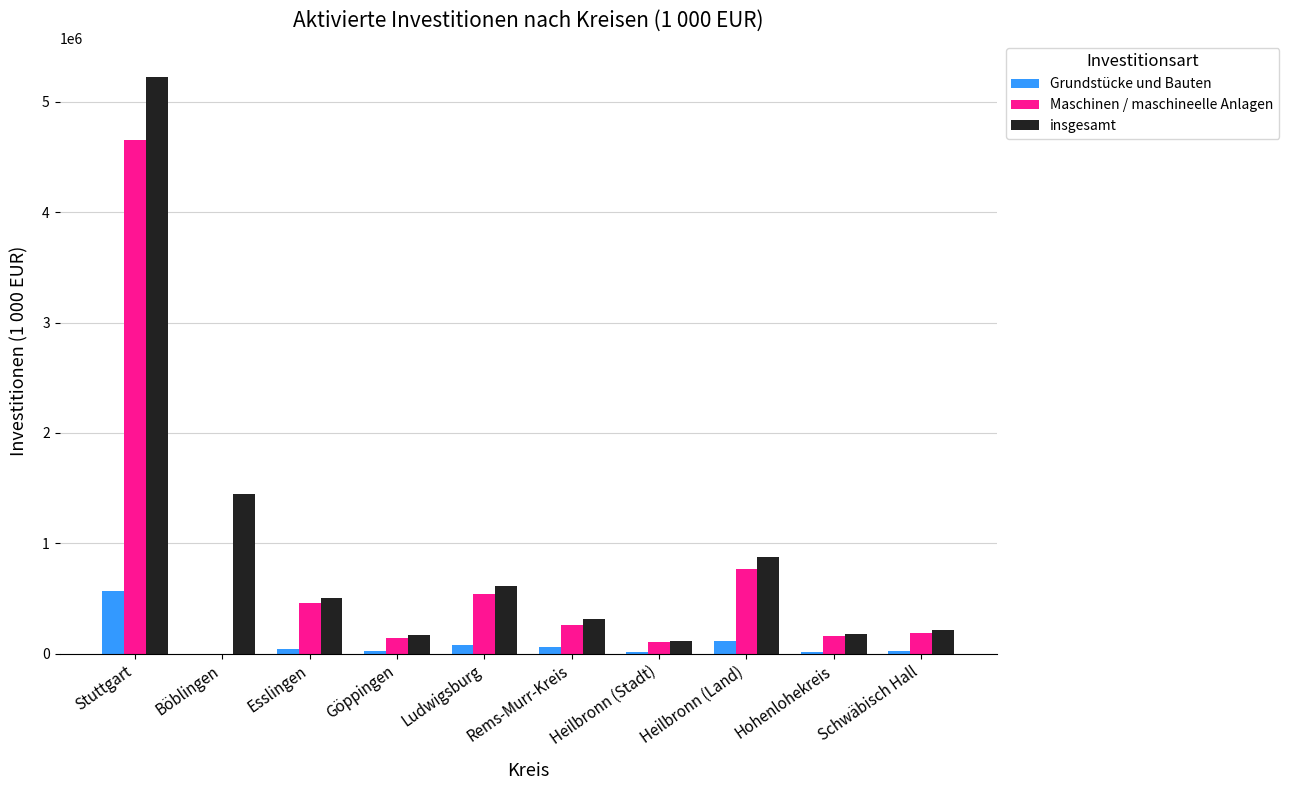

At which label is Maschinen / maschineelle Anlagen closest to 2328776?

Heilbronn (Land)